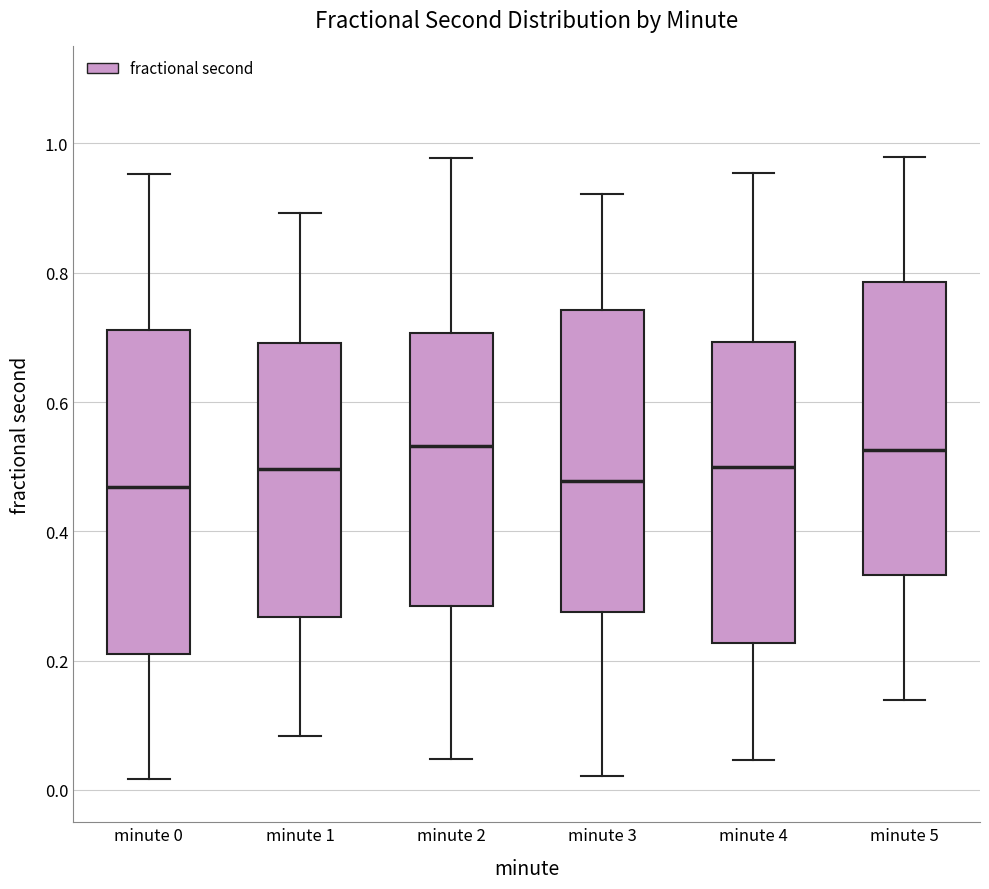

Where is the upper edge of the box for minute 4 on the y-axis? The values are not printed on the chart, so give them approximately, as read against the axis.

0.70